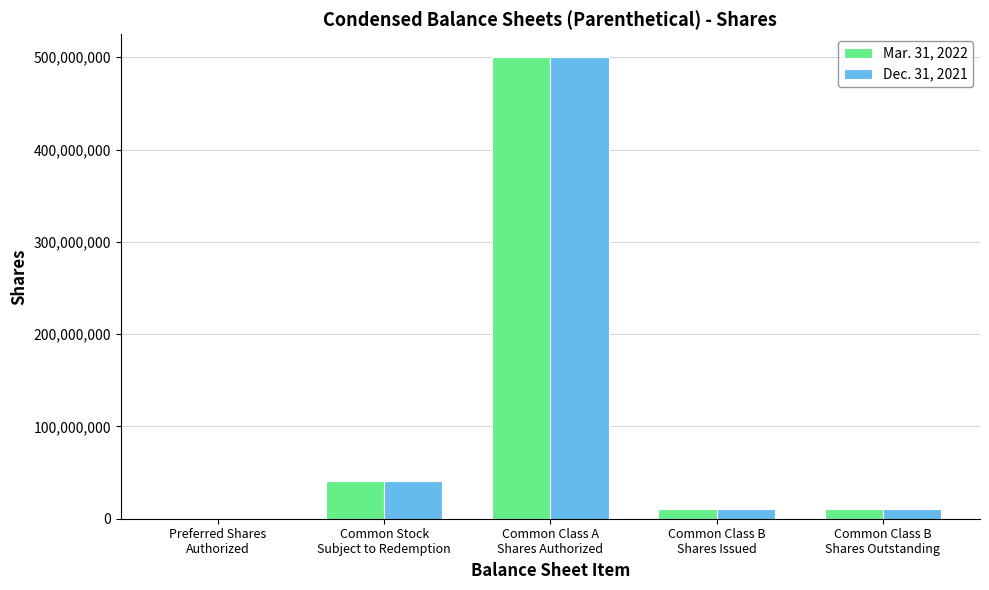

What is the maximum value shown in the chart?

500000000